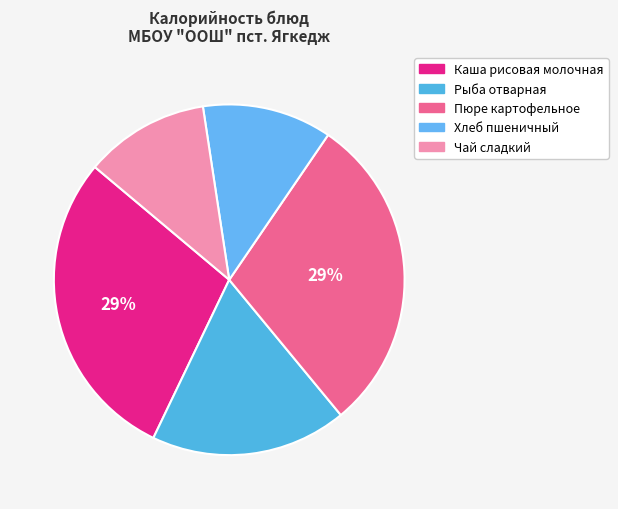

Rank the categories by value from highest to lowest.

Пюре картофельное, Каша рисовая молочная, Рыба отварная, Хлеб пшеничный, Чай сладкий